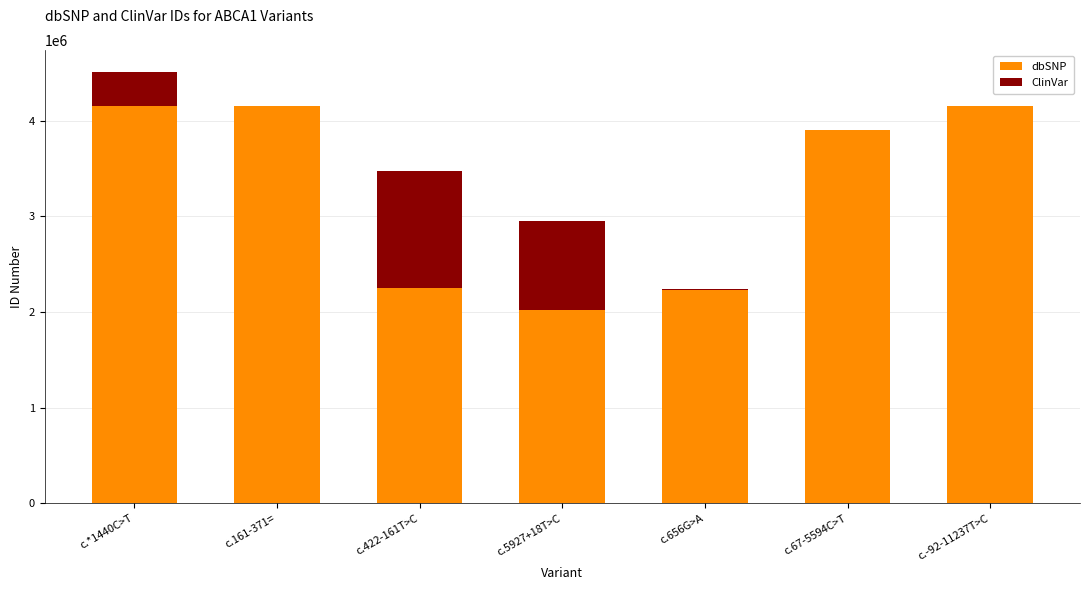

List the labels in order of dbSNP value, largest first.

c.*1440C>T, c.161-371=, c.-92-11237T>C, c.67-5594C>T, c.422-161T>C, c.656G>A, c.5927+18T>C